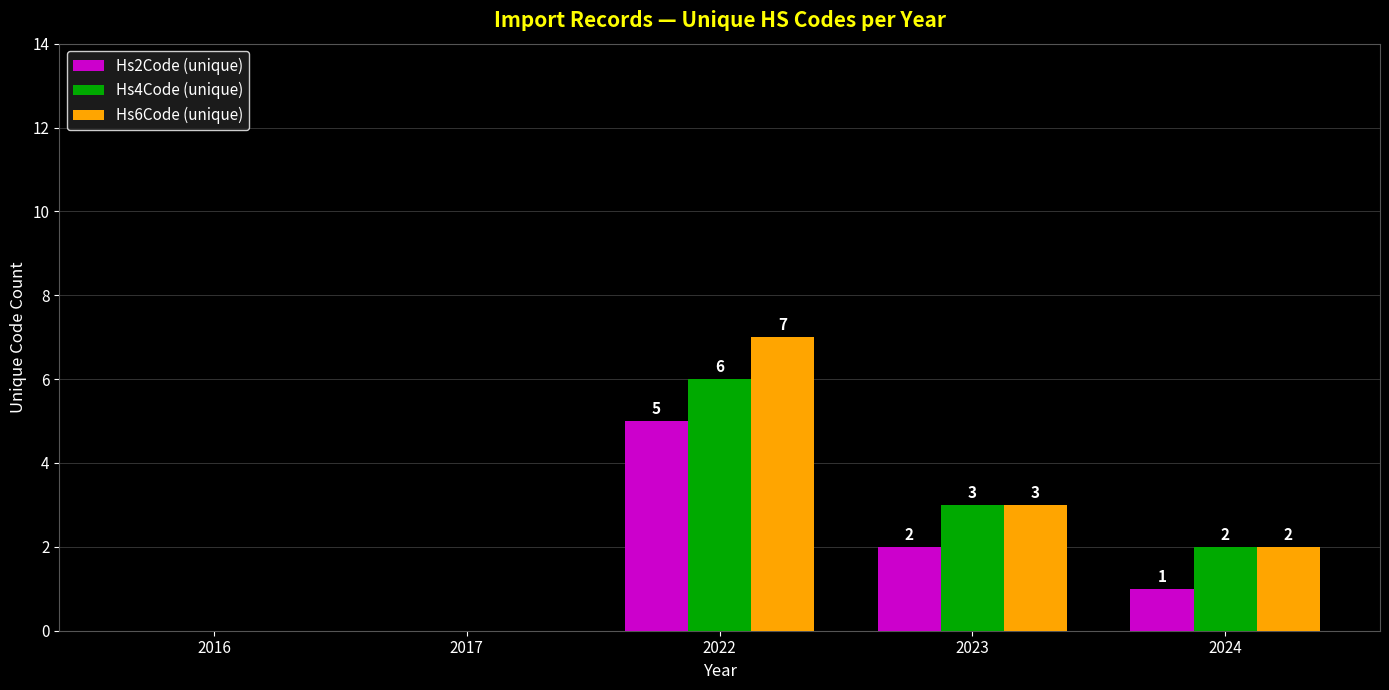

How many values in Hs2Code (unique) are above zero?

3